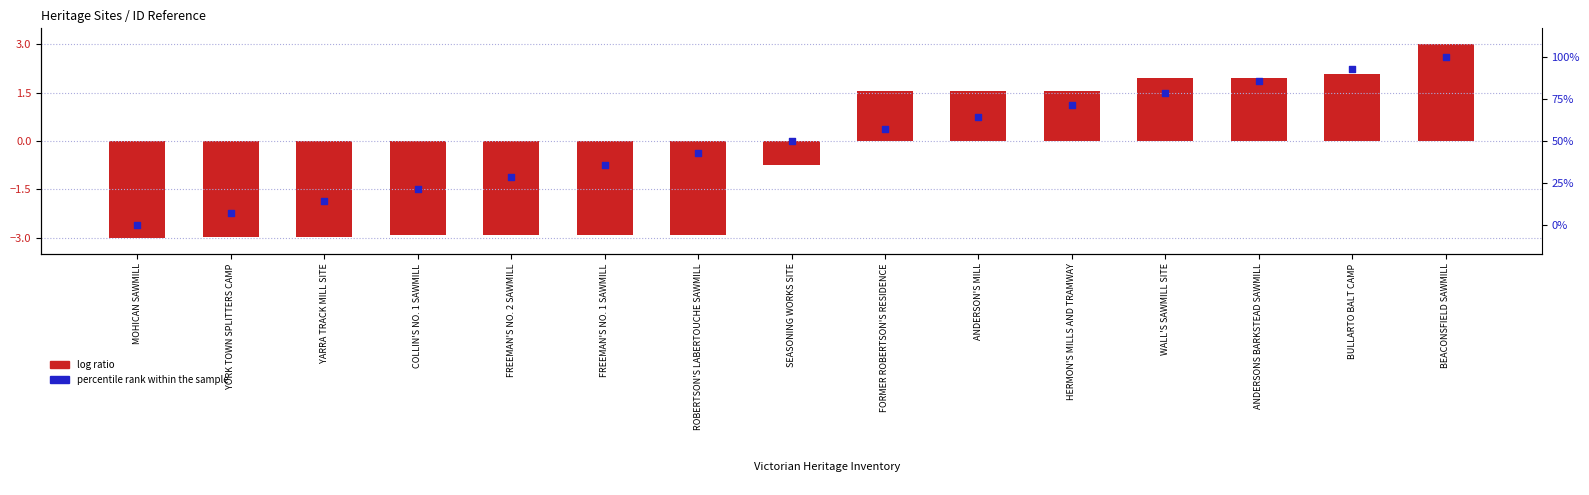

What is the total value across all series at FREEMAN'S NO. 2 SAWMILL?

25.6